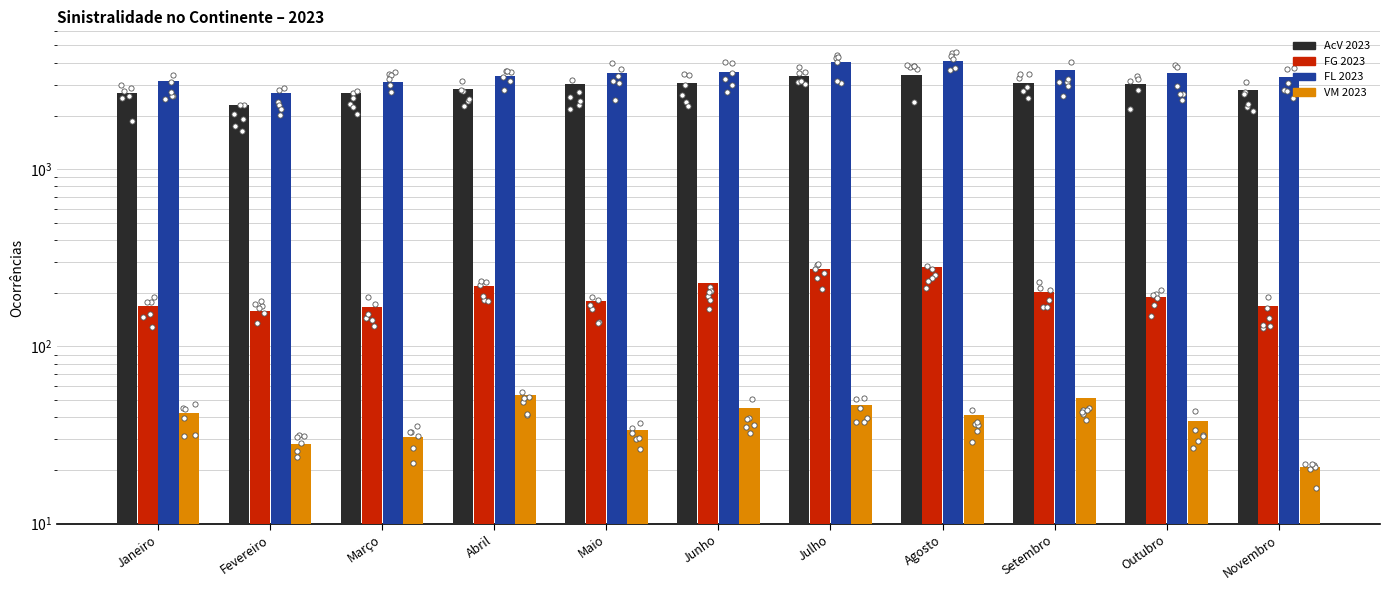

What are all the series names shown in the legend?

AcV 2023, FG 2023, FL 2023, VM 2023